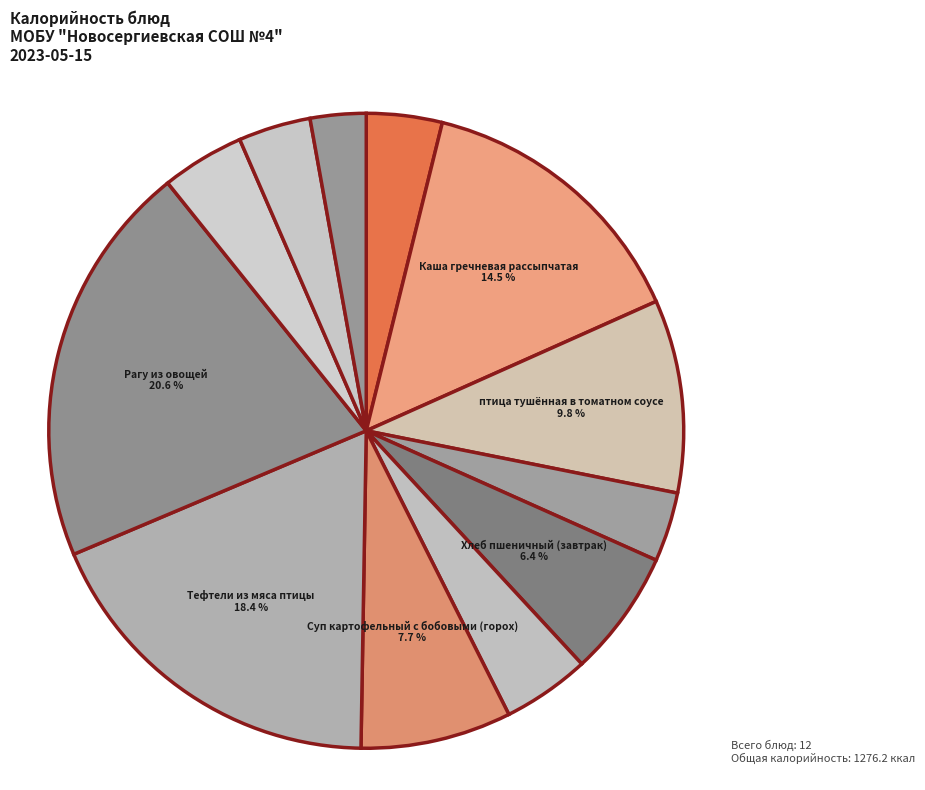

What is the smallest slice in the pie chart?

Хлеб столовый (ржано-пшеничный)